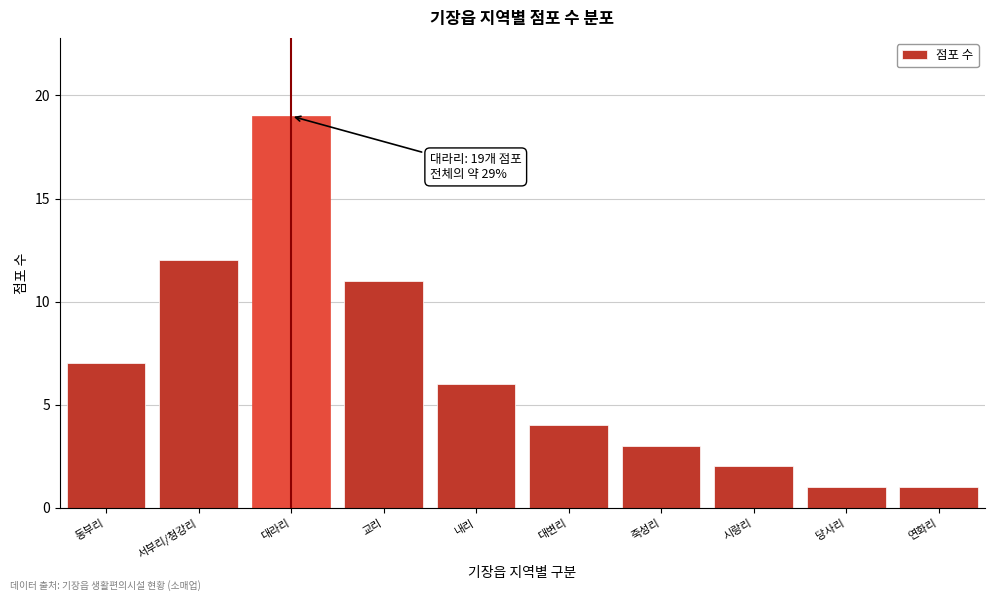

Reading left to right, transcribe all the data shown in this chart.

동부리=7	서부리/청강리=12	대라리=19	교리=11	내리=6	대변리=4	죽성리=3	시랑리=2	당사리=1	연화리=1